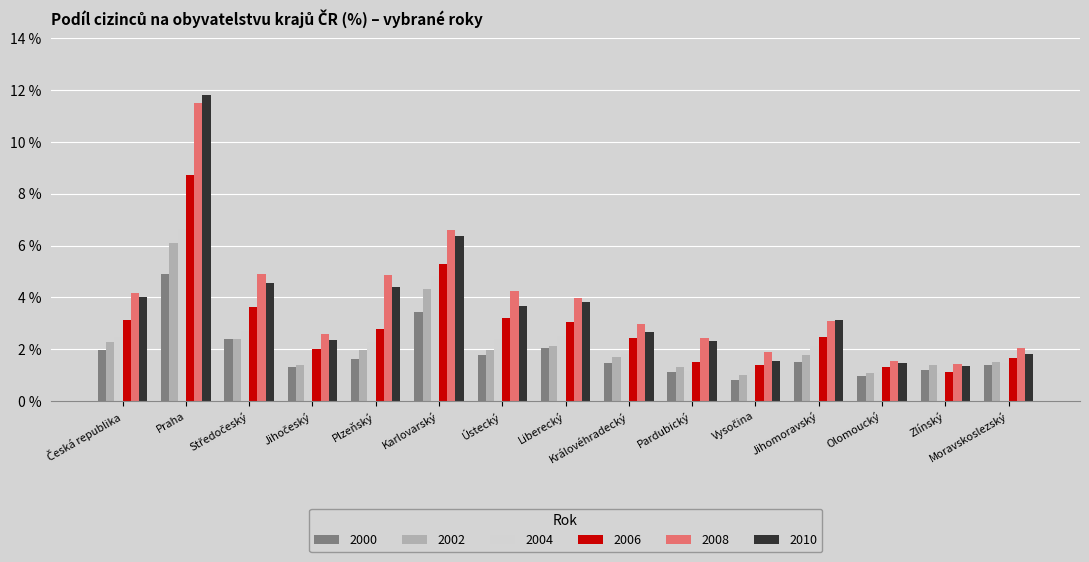

Which series has the widest spread of values?

2010